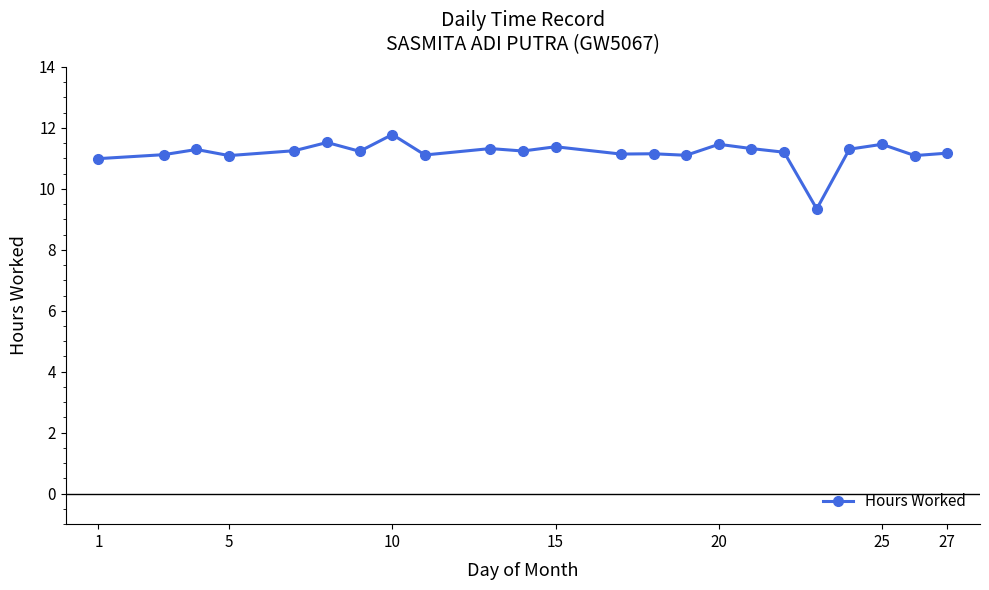

What is the smallest value displayed?

9.3